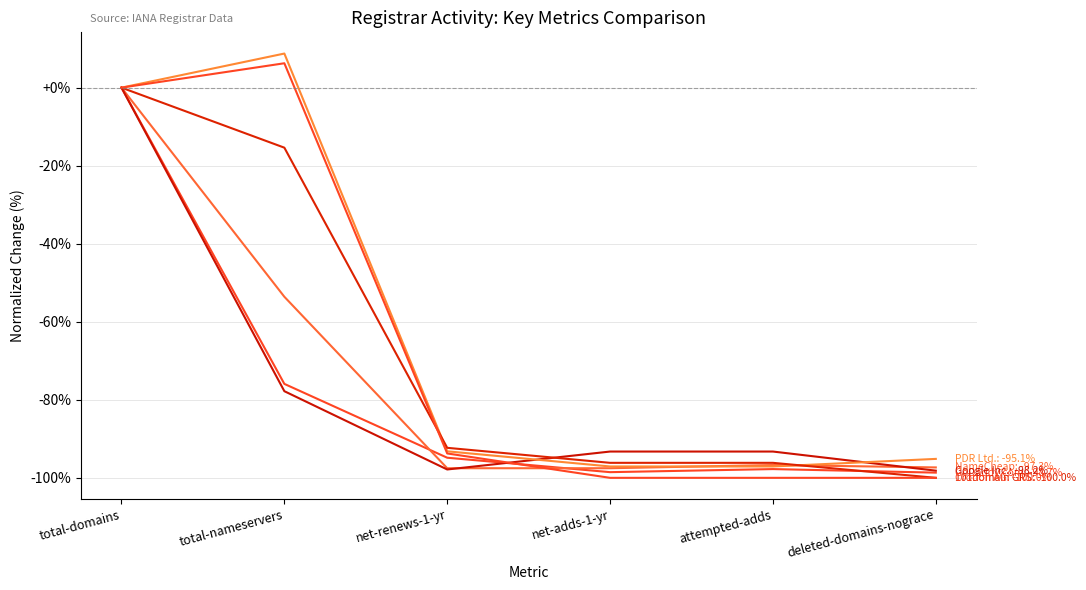

Does the chart display data point markers on the line(s)?

No